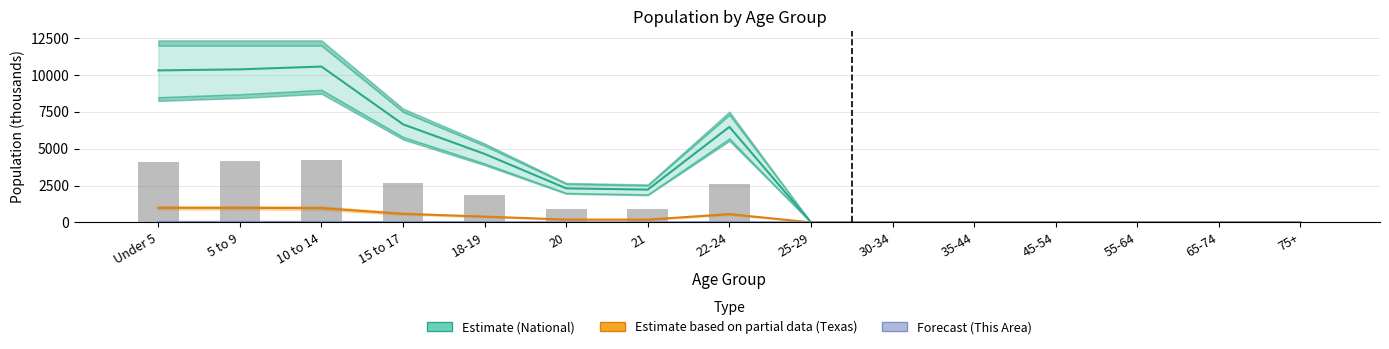

The value of National center at 45-54 is -4316.5. True or false?

False